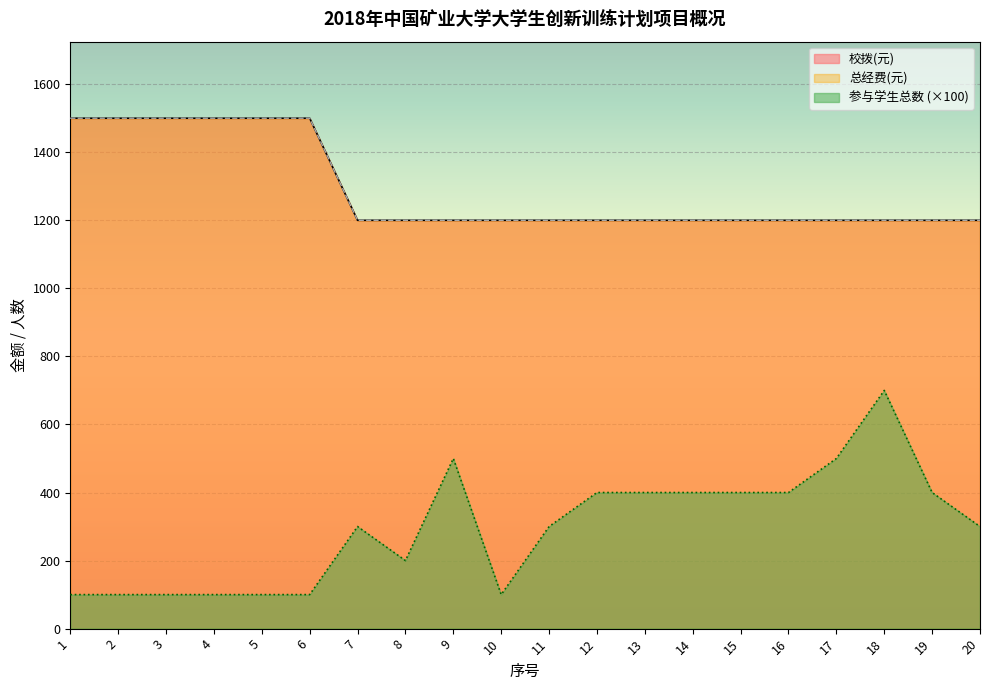

How many distinct data groups are displayed?

3